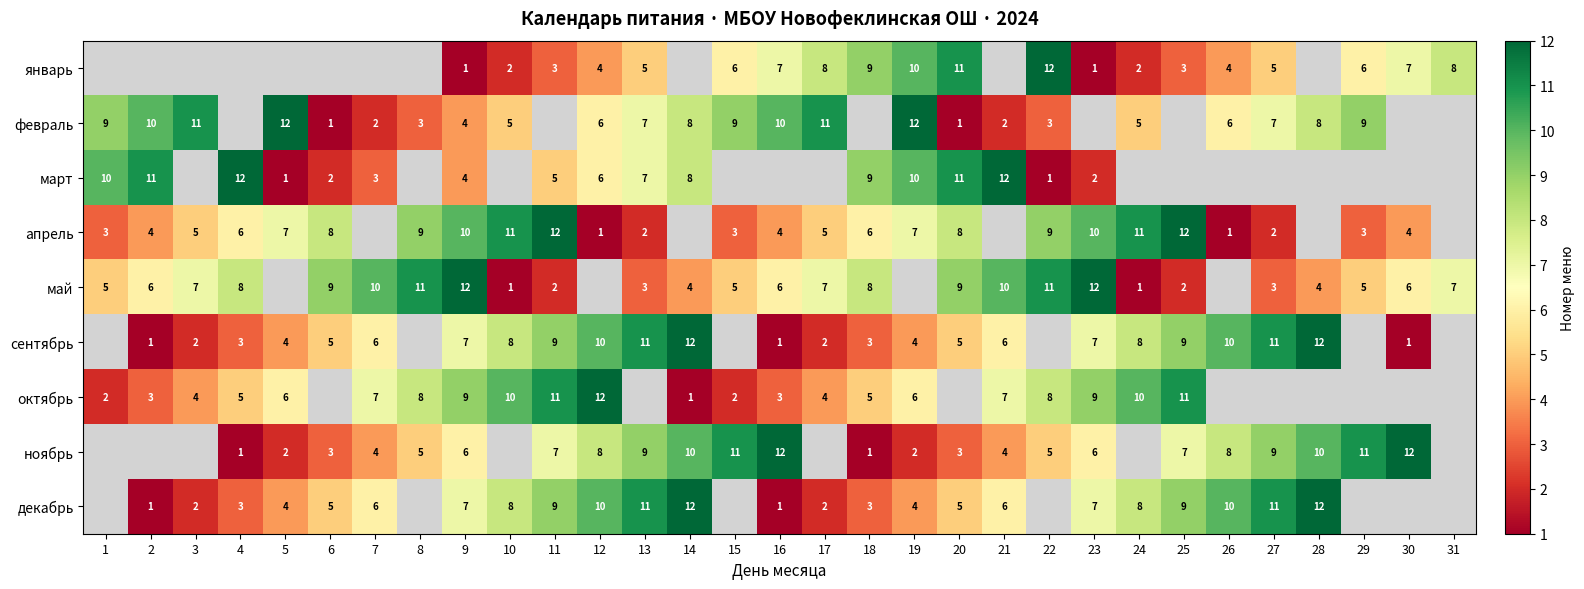

Is the value of сентябрь at 14 greater than the value of январь at 13?

Yes